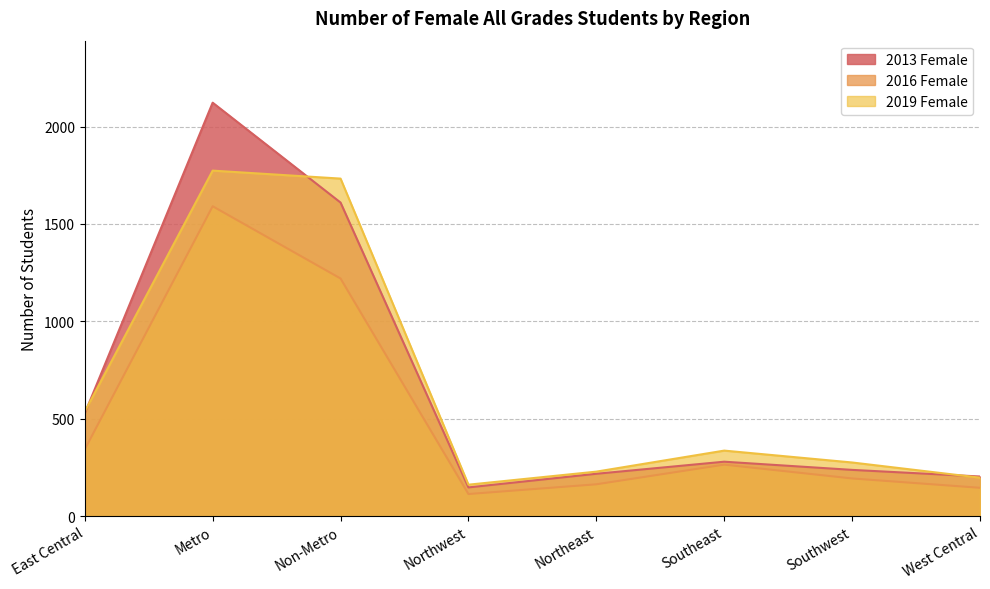

True or false: 2019 Female has a value of 336 at Southeast.

True